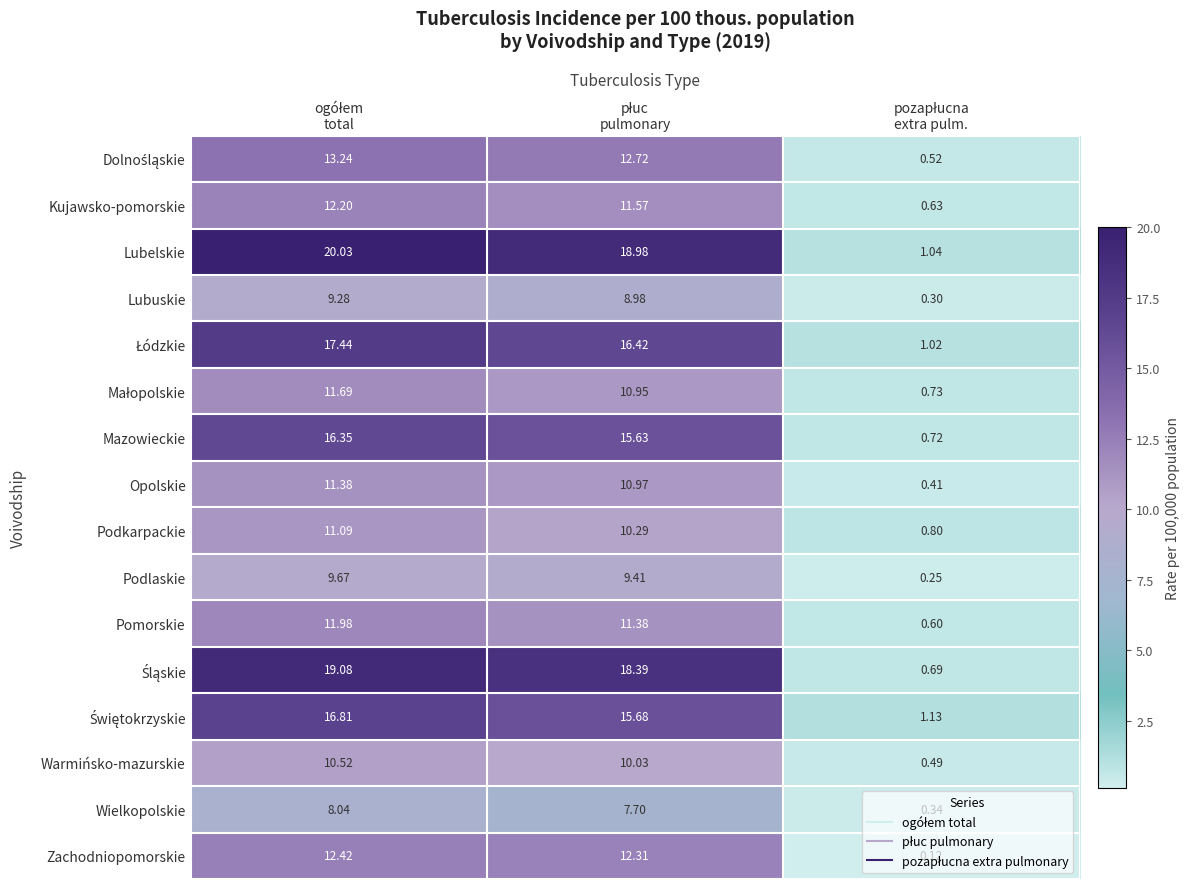

Which series has the largest total across all categories?

Lubelskie